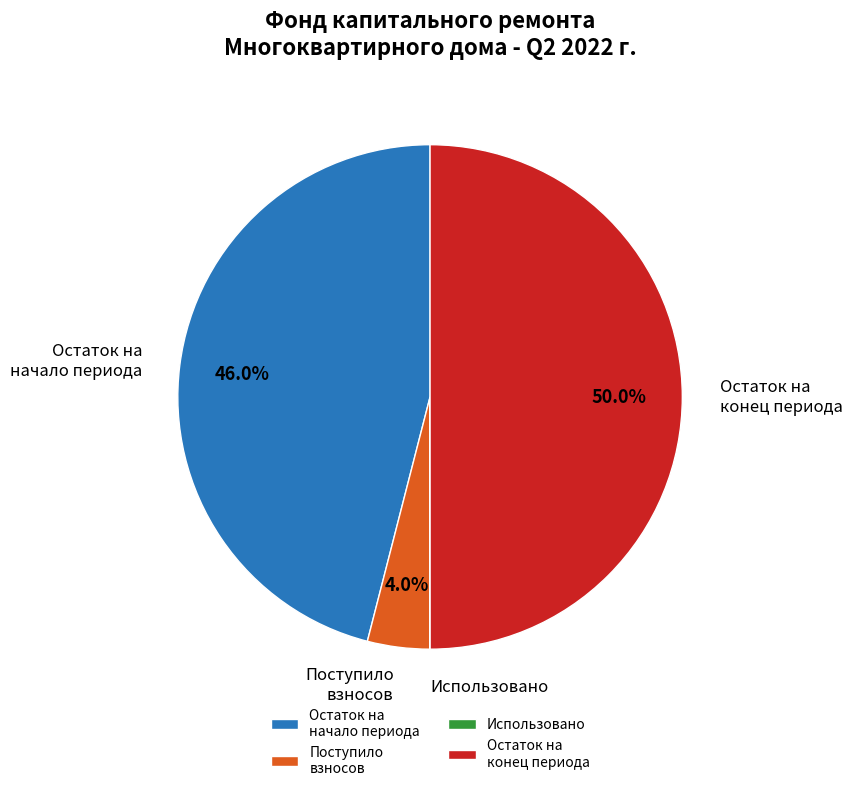

Which category has the biggest portion of the pie?

Остаток на конец периода